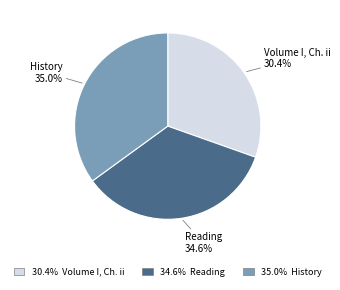

How many slices are in this pie chart?

3